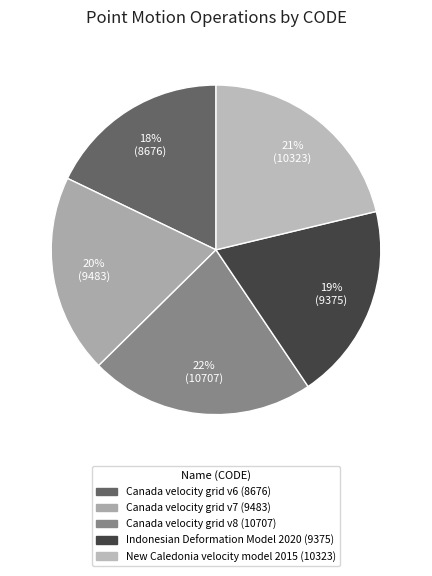

What is the ratio of the value at New Caledonia velocity model 2015 to the value at Indonesian Deformation Model 2020?

1.1